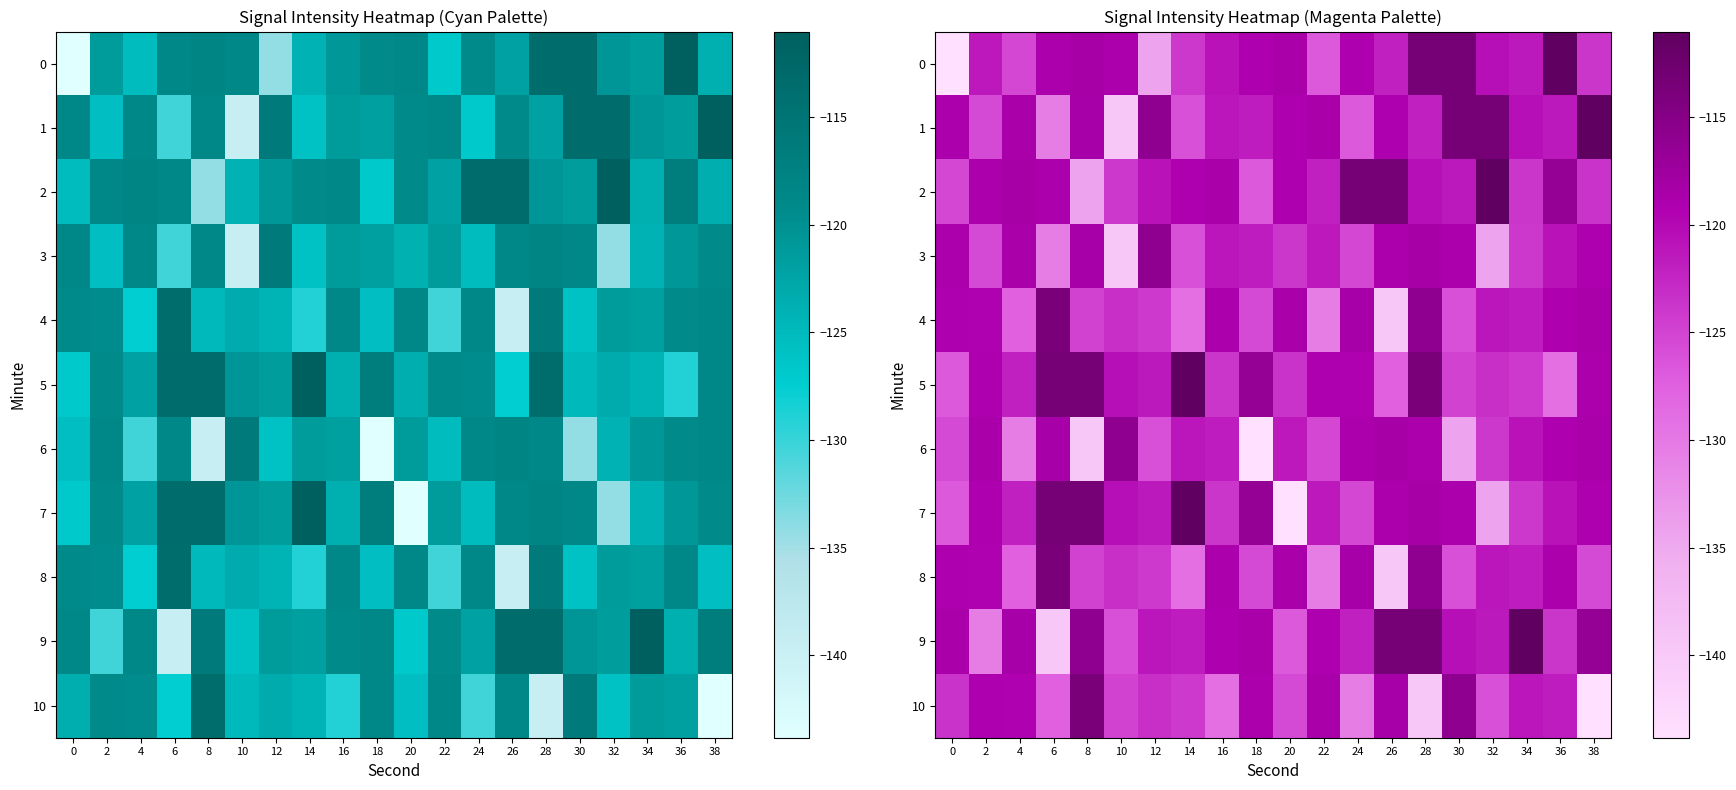

Count the number of data series in this chart.

11